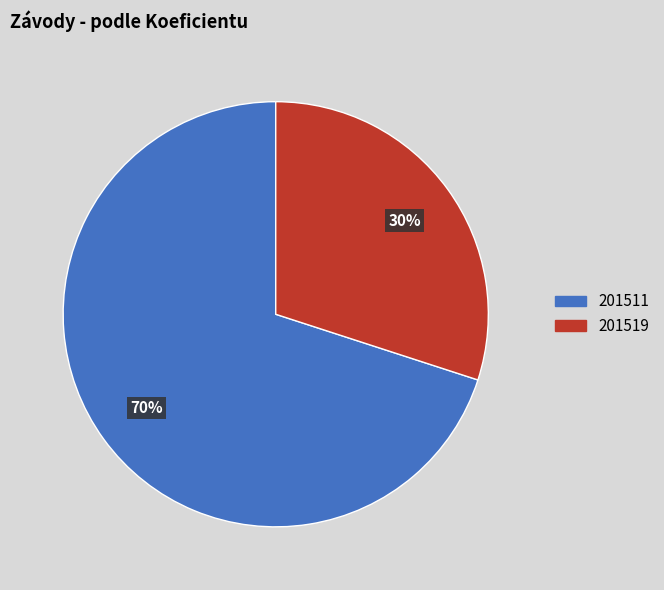

Approximately how many times larger is the value at 201519 compared to 201511?

0.4